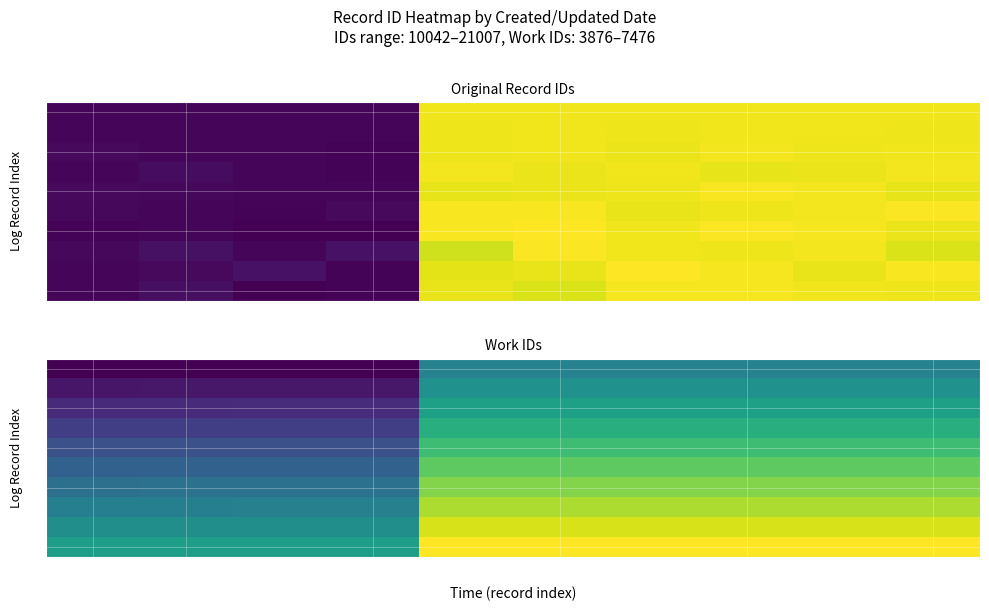

The value of 9 at 0 is 0.6. True or false?

True